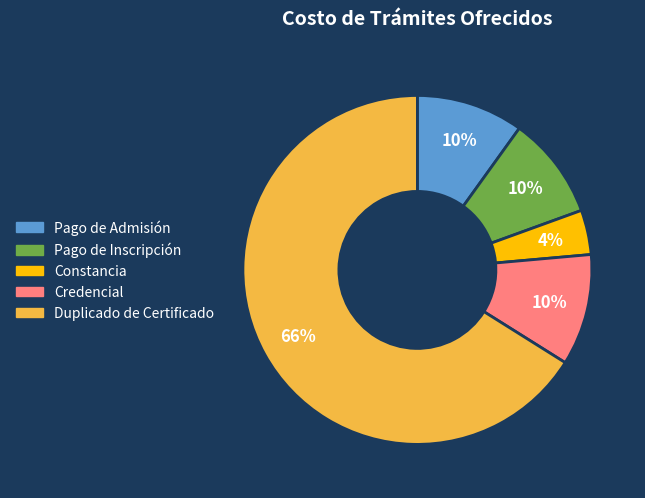

Which category has the biggest portion of the pie?

Duplicado de Certificado